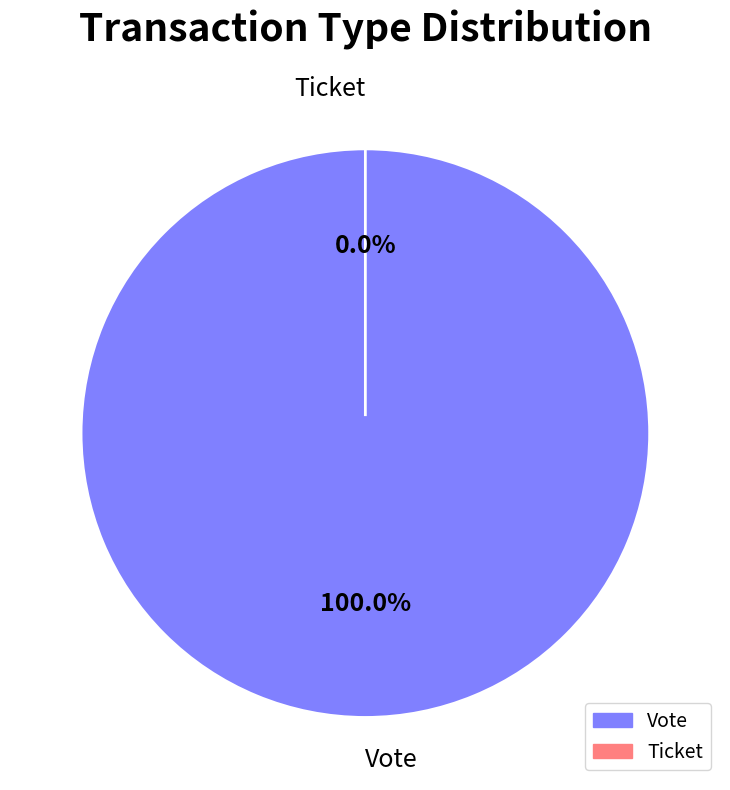

True or false: Vote accounts for 99% of the total.

False